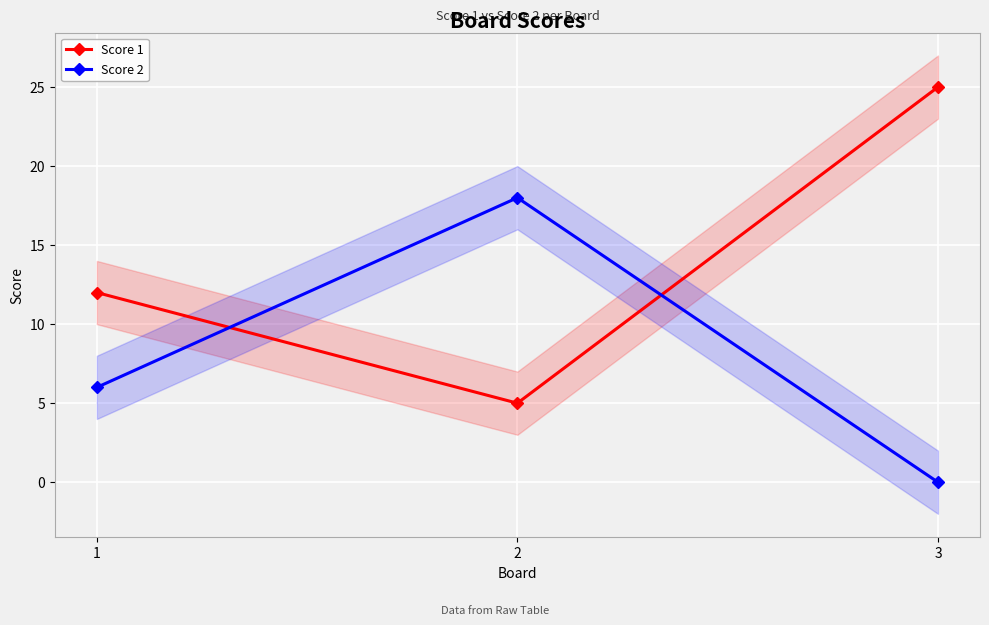

Reading left to right, list all the values displayed in this chart.

Score 1: 12	5	25
Score 2: 6	18	0